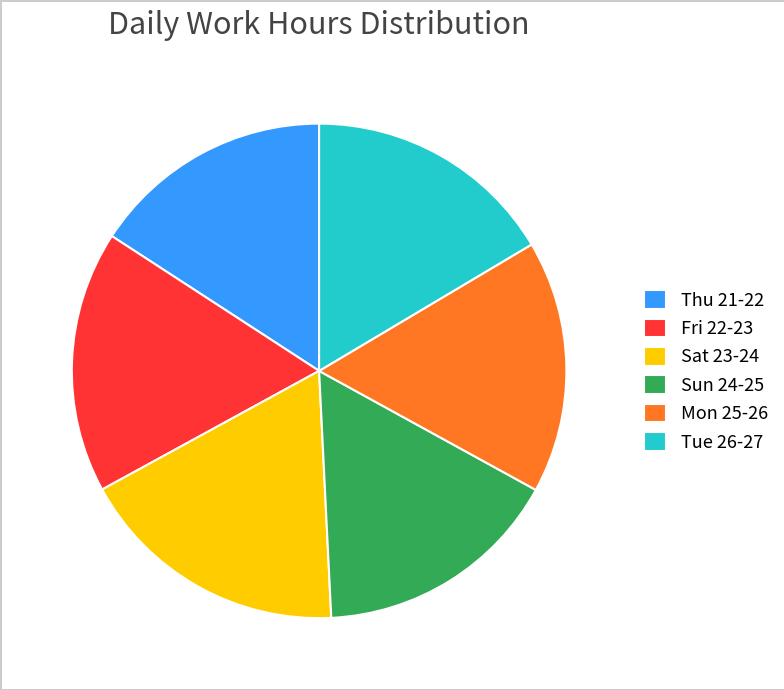

Is it true that Mon 25-26 is 17% of the pie?

True